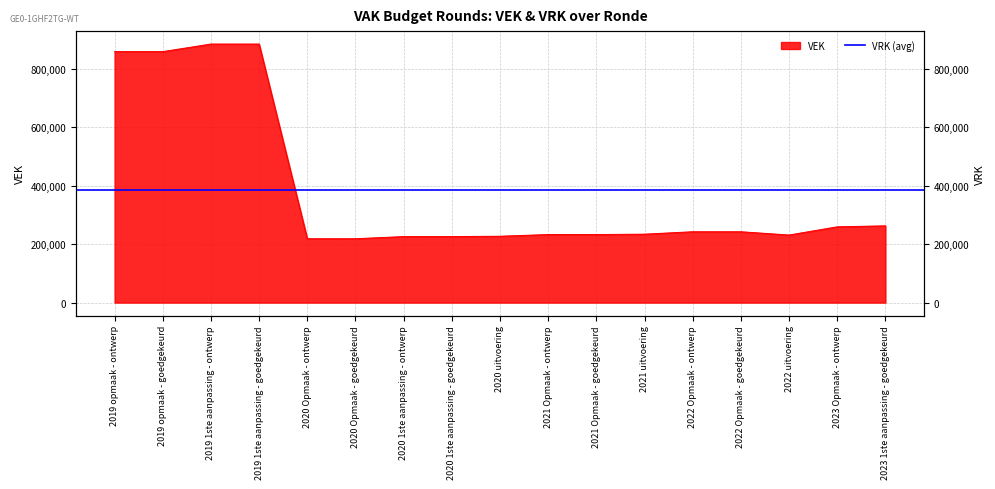

What is the average value?

384843